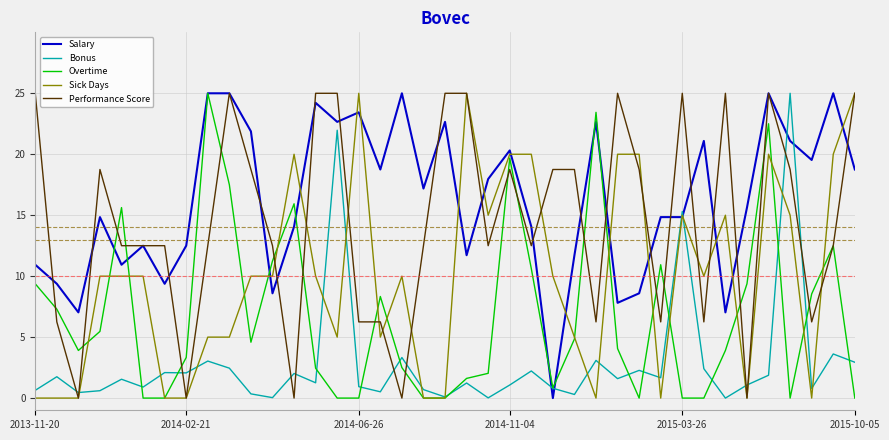

Which series has the largest total across all categories?

Salary